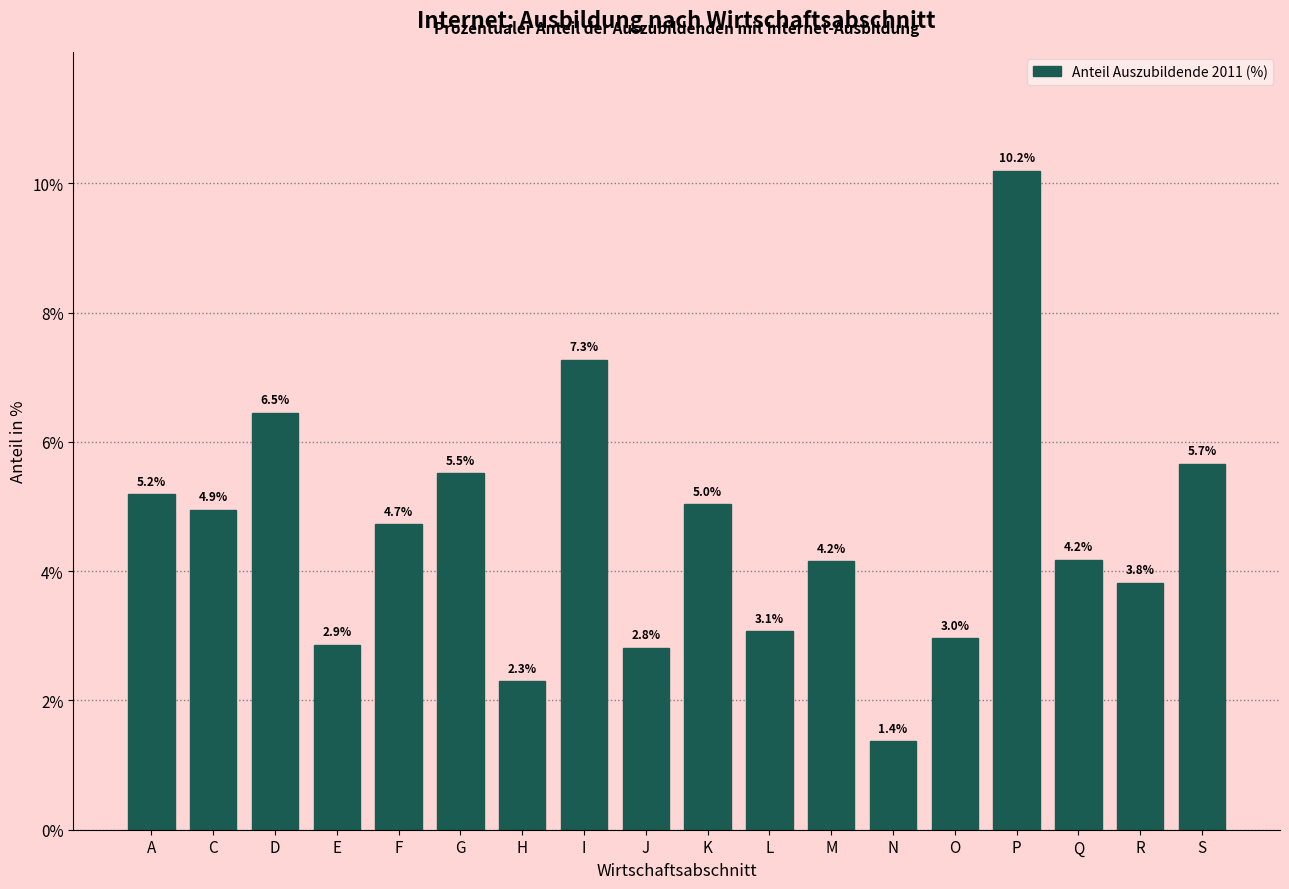

Reading left to right, what are all the values shown in this chart?

5.2	4.9	6.5	2.9	4.7	5.5	2.3	7.3	2.8	5.0	3.1	4.2	1.4	3.0	10.2	4.2	3.8	5.7